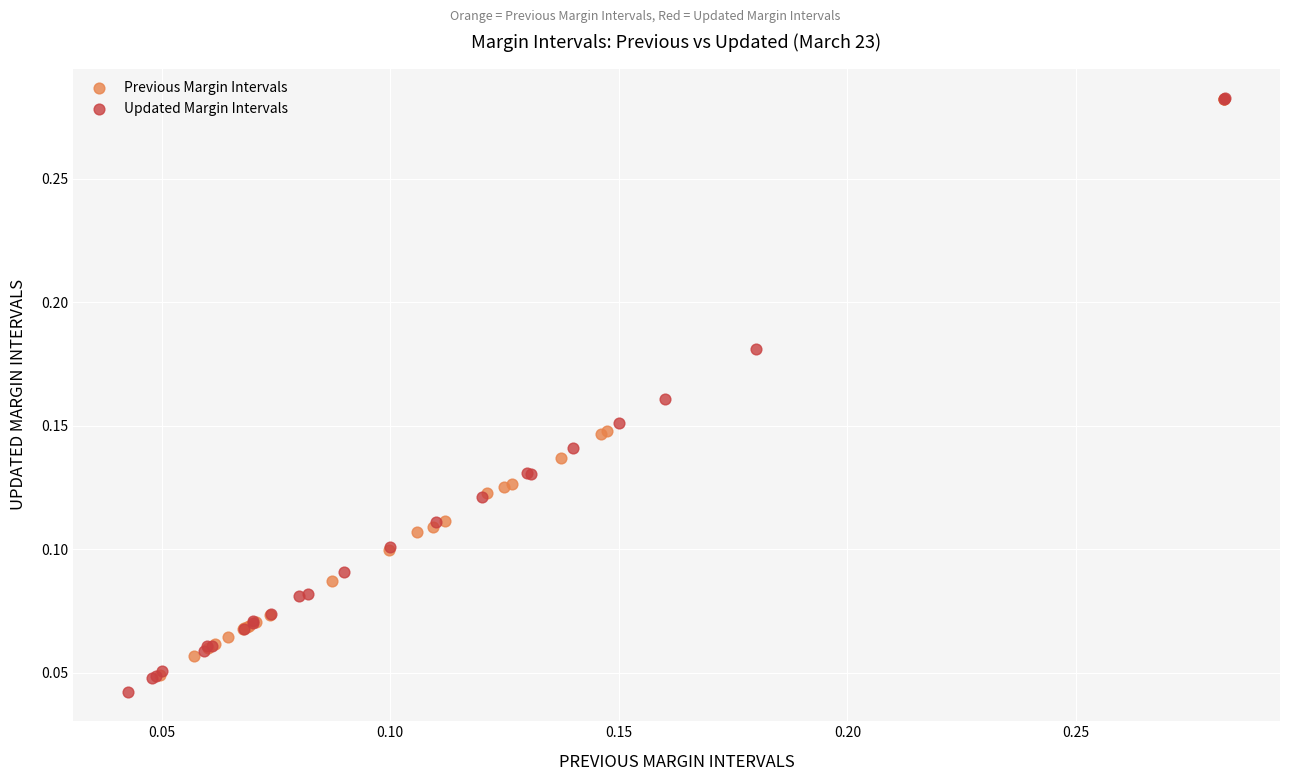

What are all the series names shown in the legend?

Previous Margin Intervals, Updated Margin Intervals